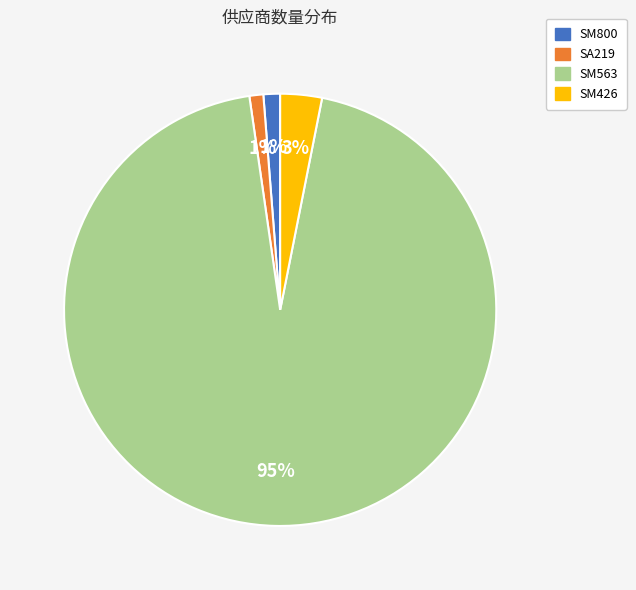

Which slice is the largest?

SM563